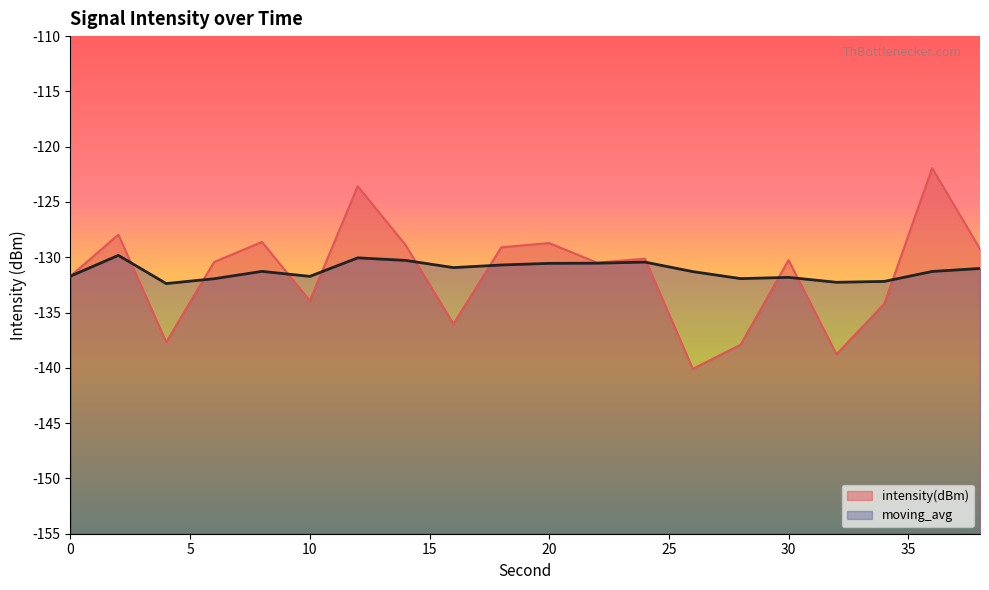

What is the sum of the moving_avg values at 12 and 38?

-261.1